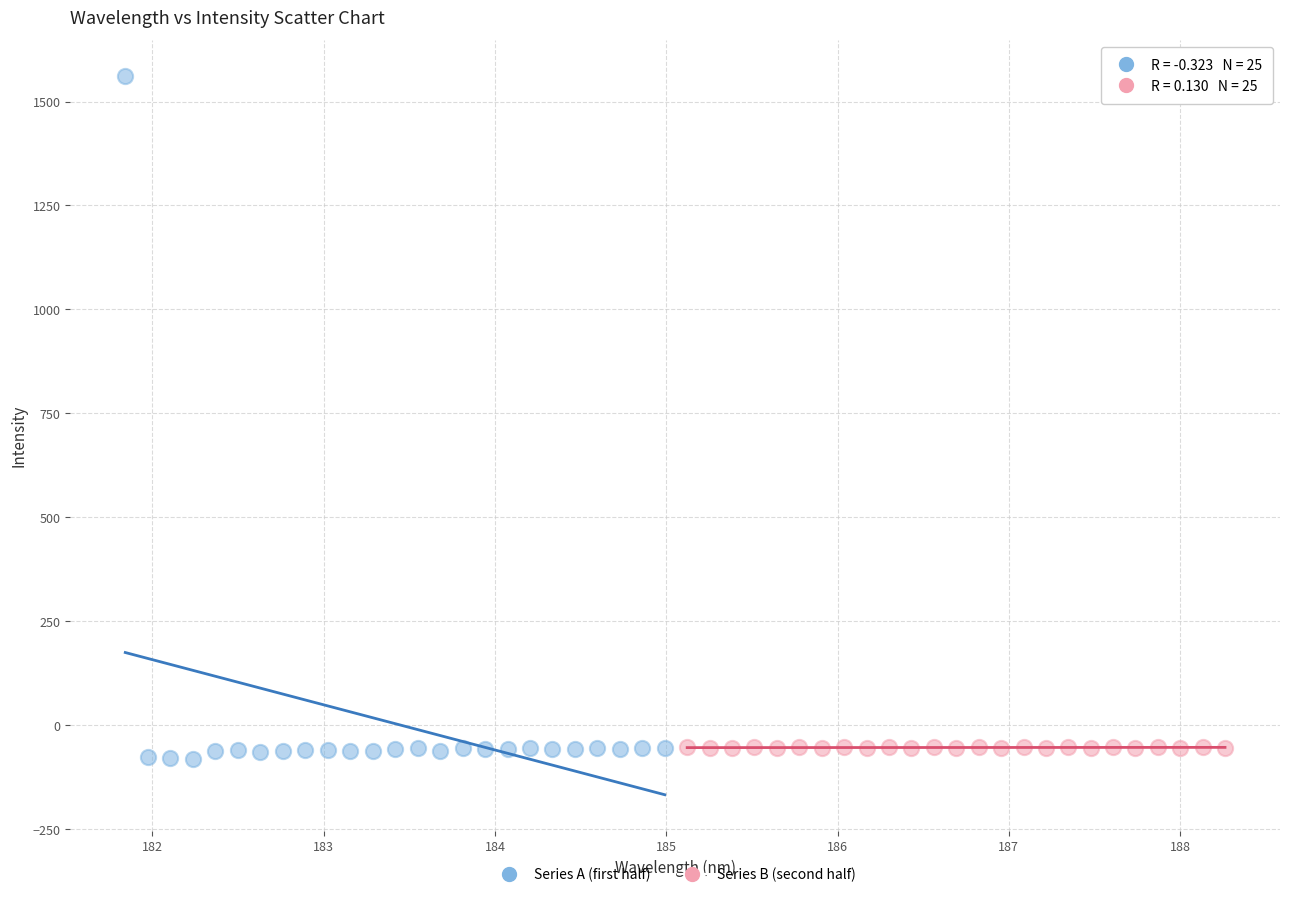

Which series has the widest spread of Y values?

Series A (first half)